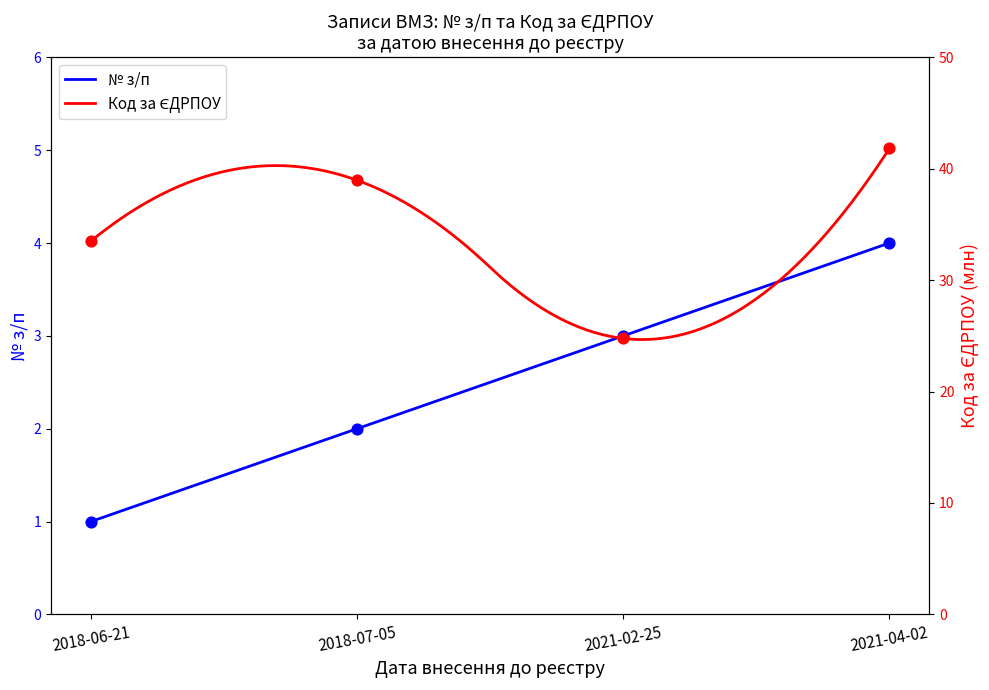

At how many categories does at least one series exceed 6?

4